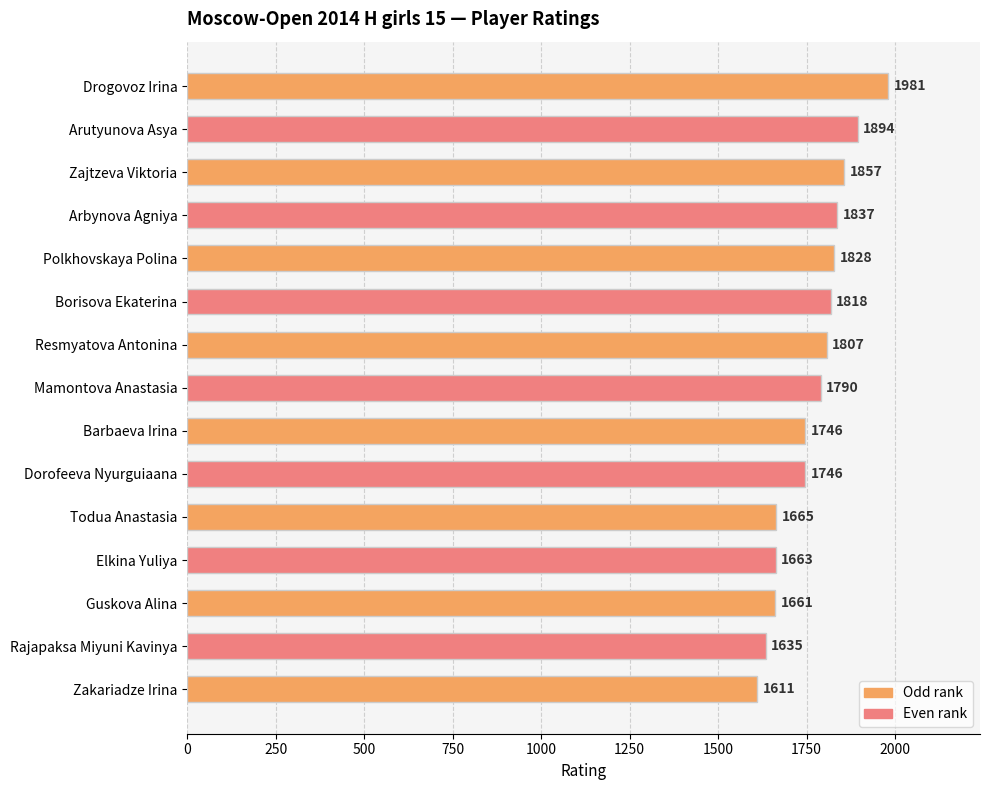

The value at Polkhovskaya Polina is 1828. True or false?

True